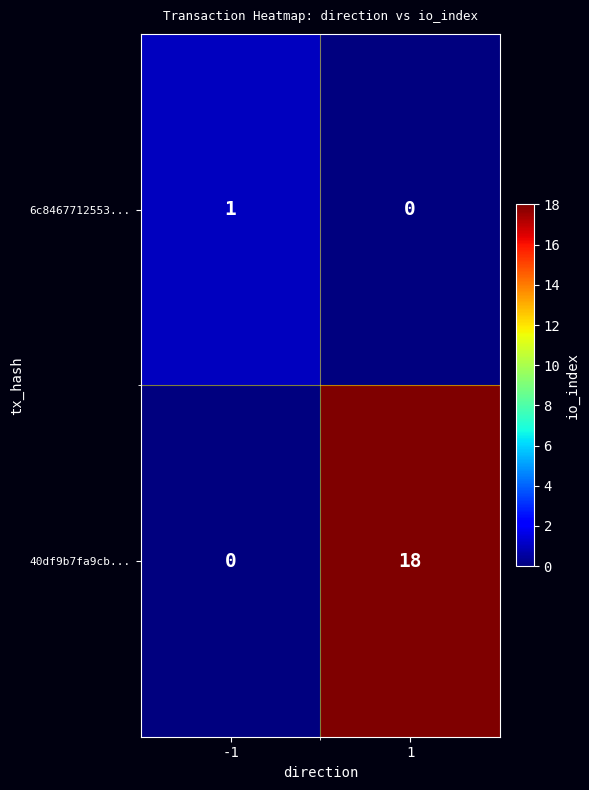

At which category is the sum across all series the highest?

1